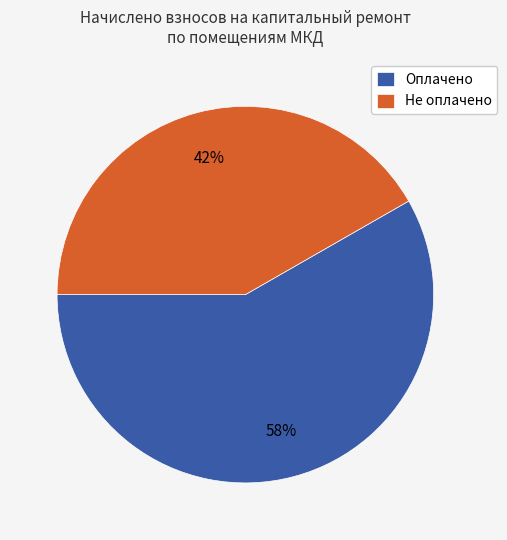

To the nearest percent, what is the average slice percentage?

50%